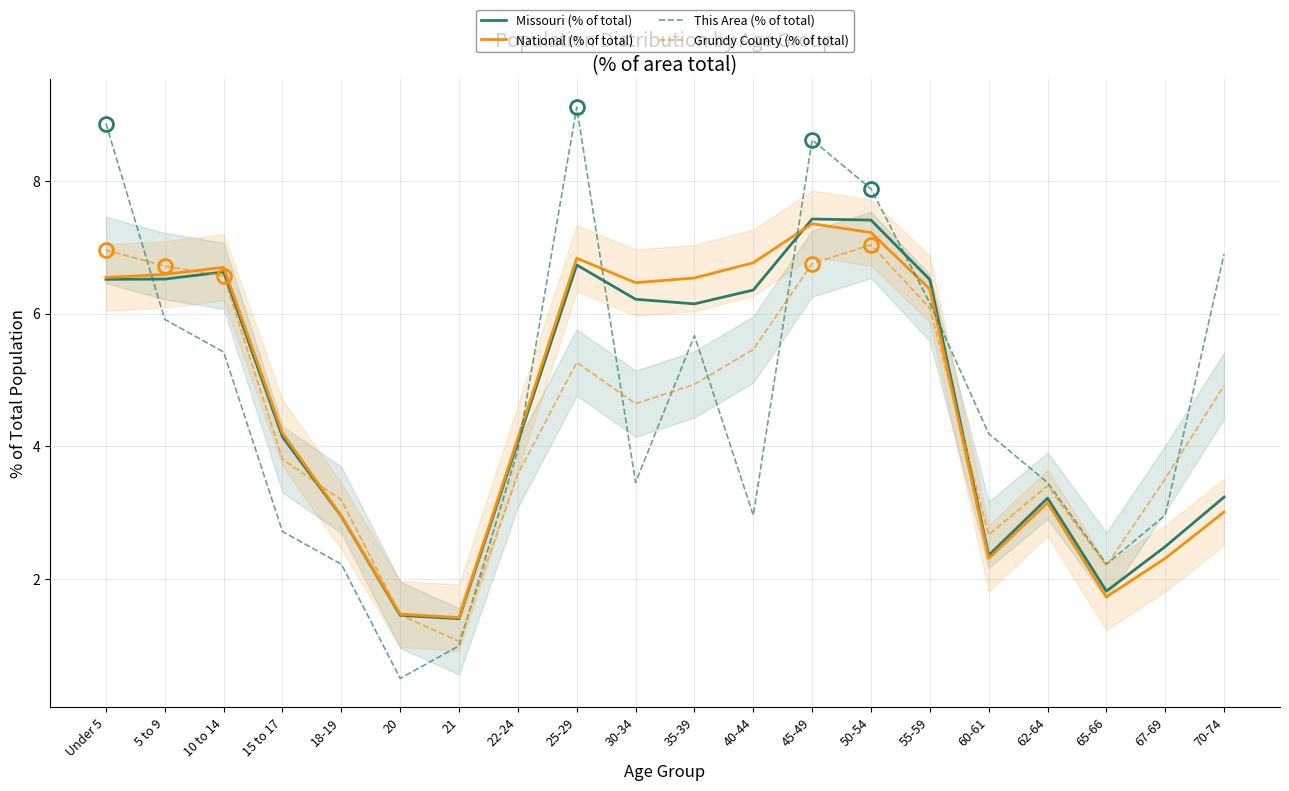

Reading left to right, transcribe all the data shown in this chart.

Missouri (% of total): 6.5	6.5	6.6	4.1	2.9	1.4	1.4	4.1	6.7	6.2	6.1	6.4	7.4	7.4	6.5	2.4	3.2	1.8	2.5	3.2
National (% of total): 6.5	6.6	6.7	4.2	2.9	1.5	1.4	4.1	6.8	6.5	6.5	6.8	7.4	7.2	6.4	2.3	3.1	1.7	2.3	3.0
This Area (% of total): 8.9	5.9	5.4	2.7	2.2	0.5	1.0	3.9	9.1	3.4	5.7	3.0	8.6	7.9	6.2	4.2	3.4	2.2	3.0	6.9
Grundy County (% of total): 7.0	6.7	6.6	3.8	3.2	1.5	1.1	3.6	5.3	4.6	4.9	5.5	6.8	7.0	6.1	2.7	3.4	2.2	3.5	4.9